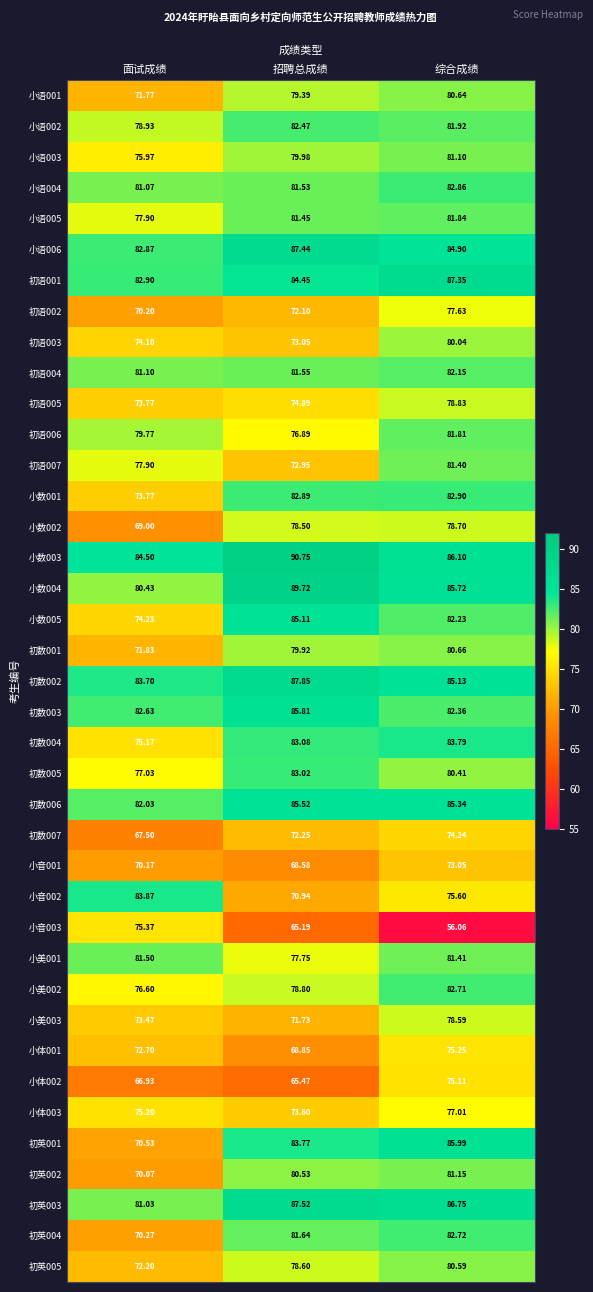

List the labels in order of 初语007 value, largest first.

综合成绩, 面试成绩, 招聘总成绩